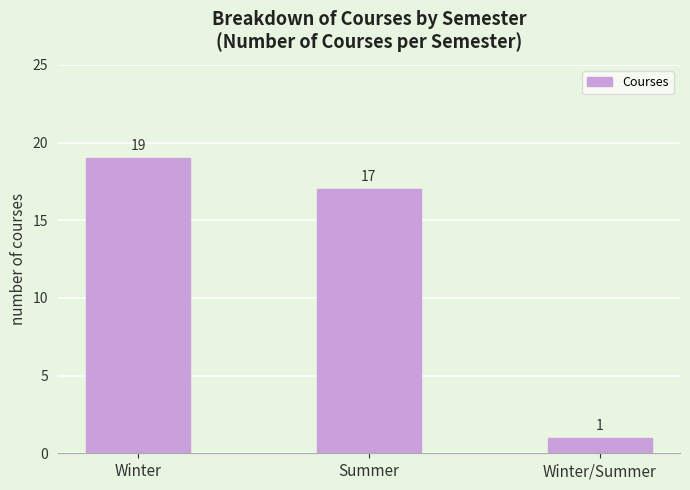

What is the sum of the values at Summer and Winter/Summer?

18